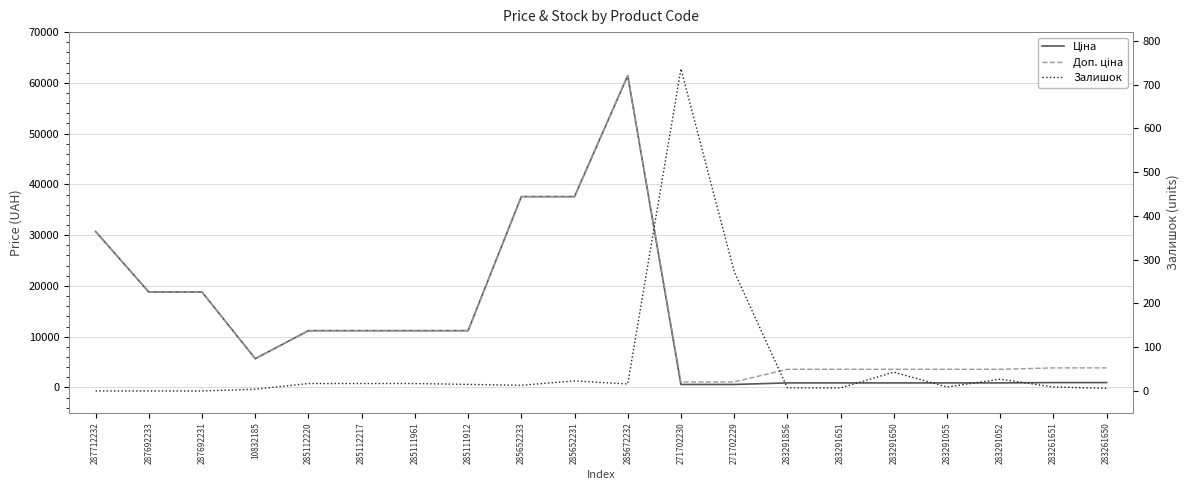

Between 283291650 and 285112220, which is larger?

285112220